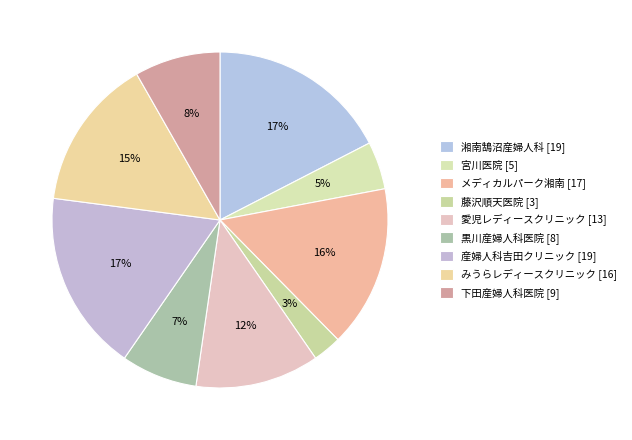

To the nearest percent, what portion does 宮川医院 represent?

5%